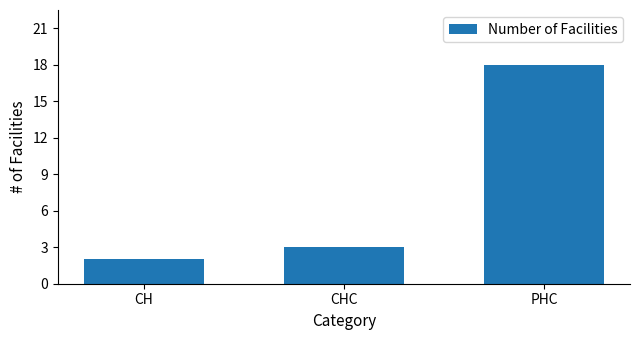

True or false: the data shows 3 at CHC.

True